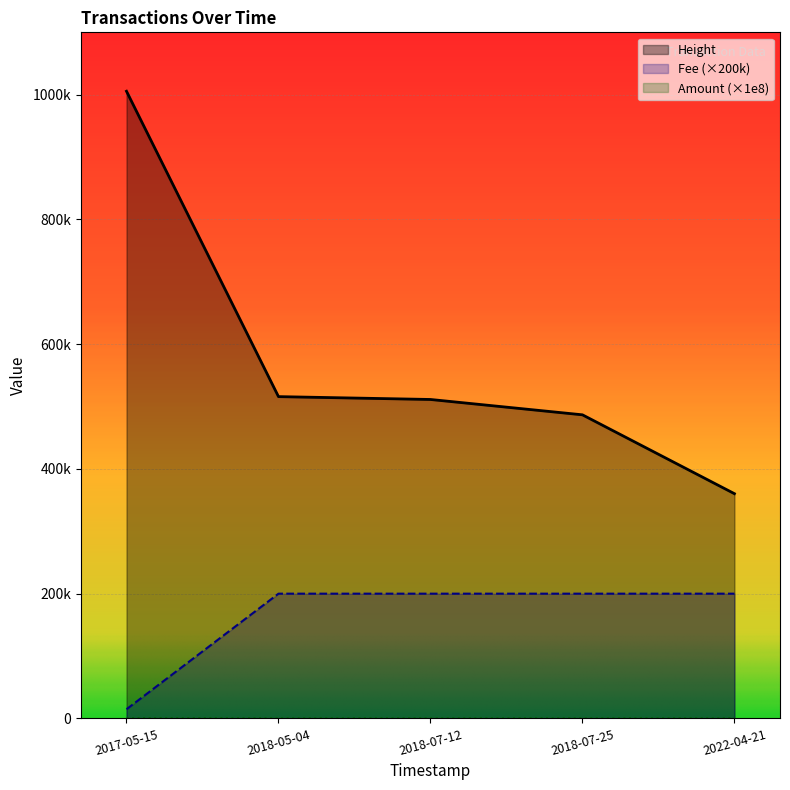

Is the value of Amount at 2017-05-15 greater than the value of Height at 2018-07-25?

No